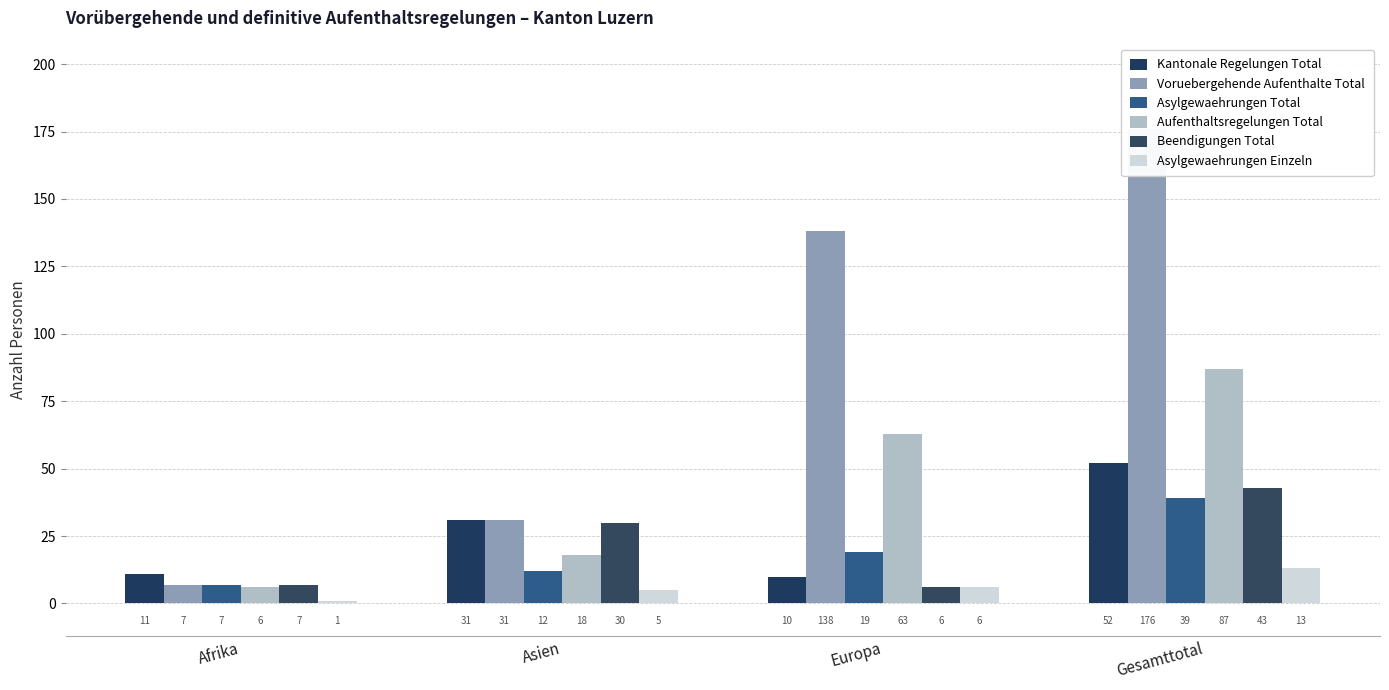

Count the Voruebergehende Aufenthalte Total values in the range 31 to 176.

3